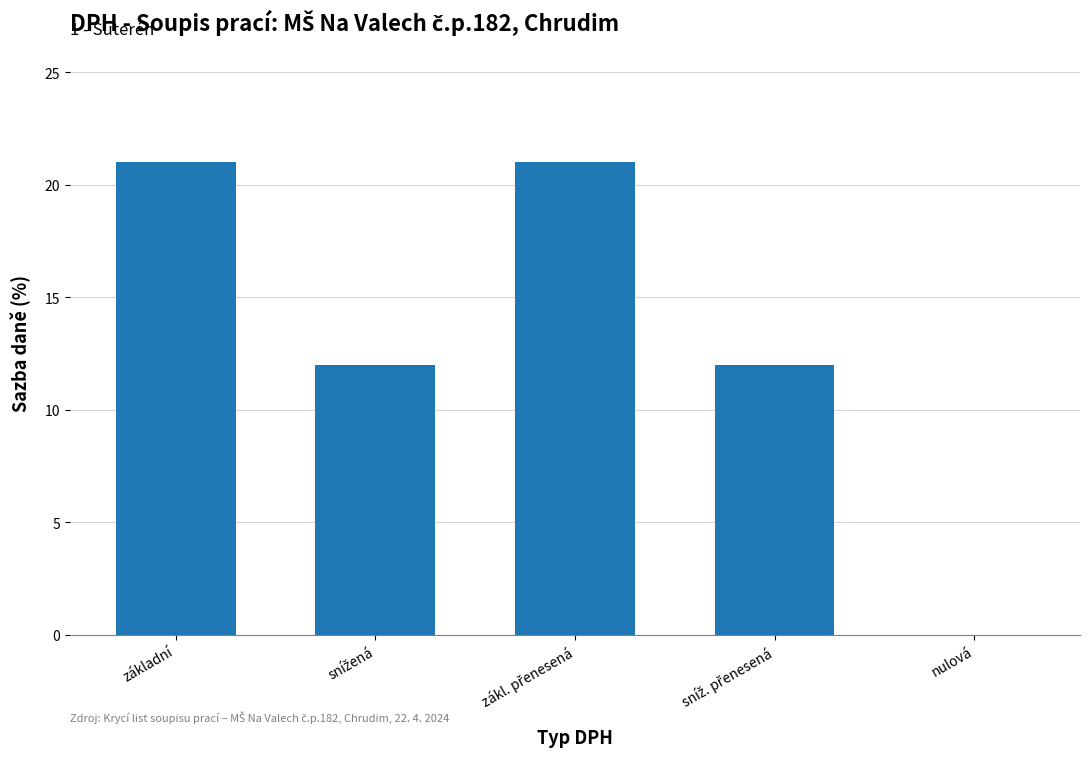

What is the sum of all values?

66